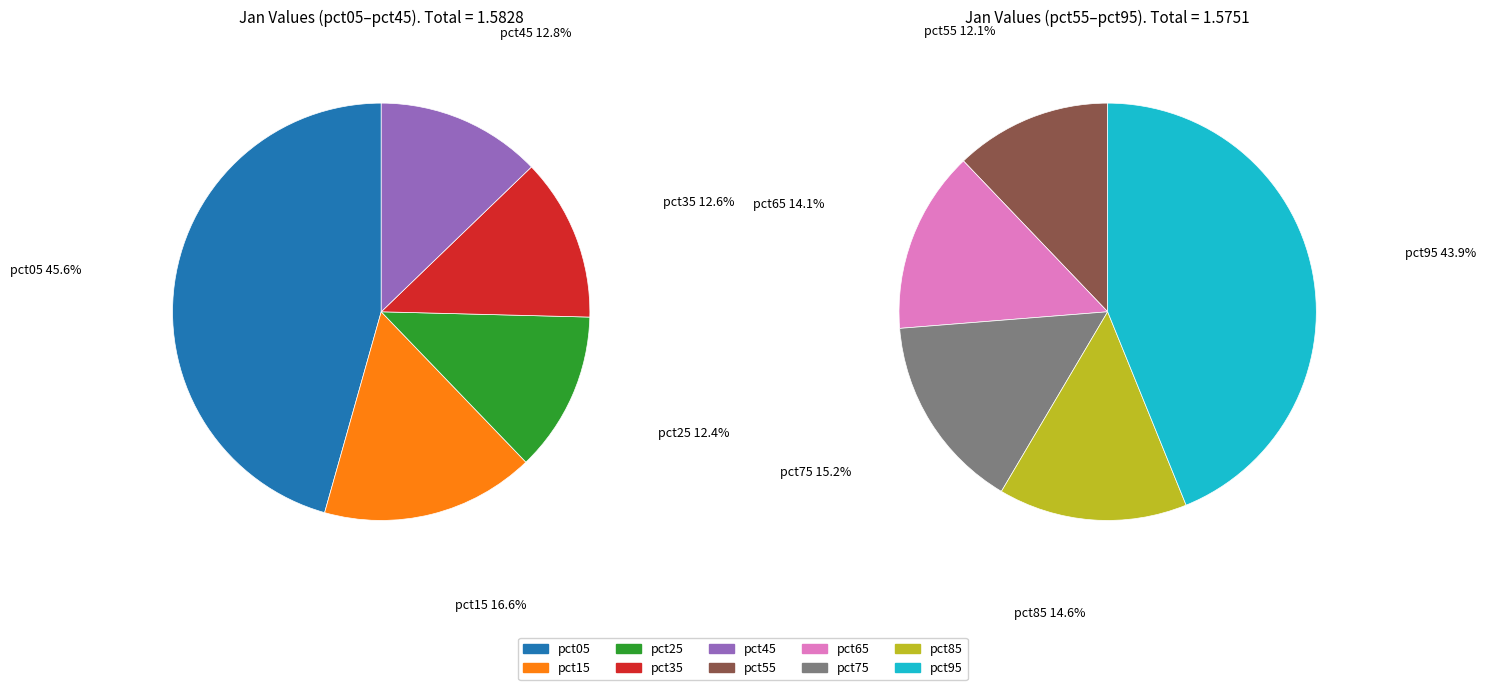

Rank the categories by value from highest to lowest.

pct05, pct95, pct15, pct75, pct85, pct65, pct45, pct35, pct25, pct55